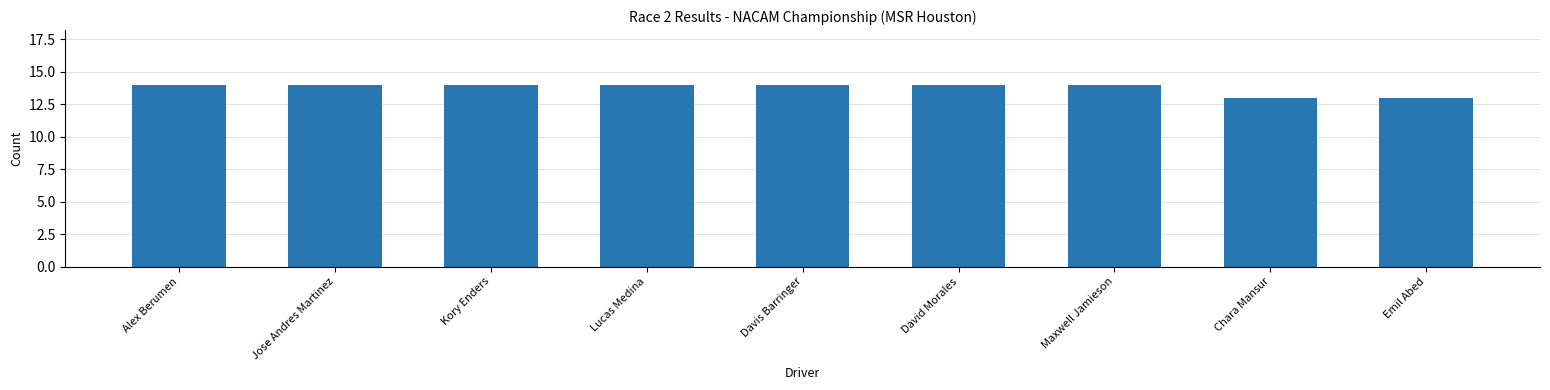

What is the sum of all values?

124